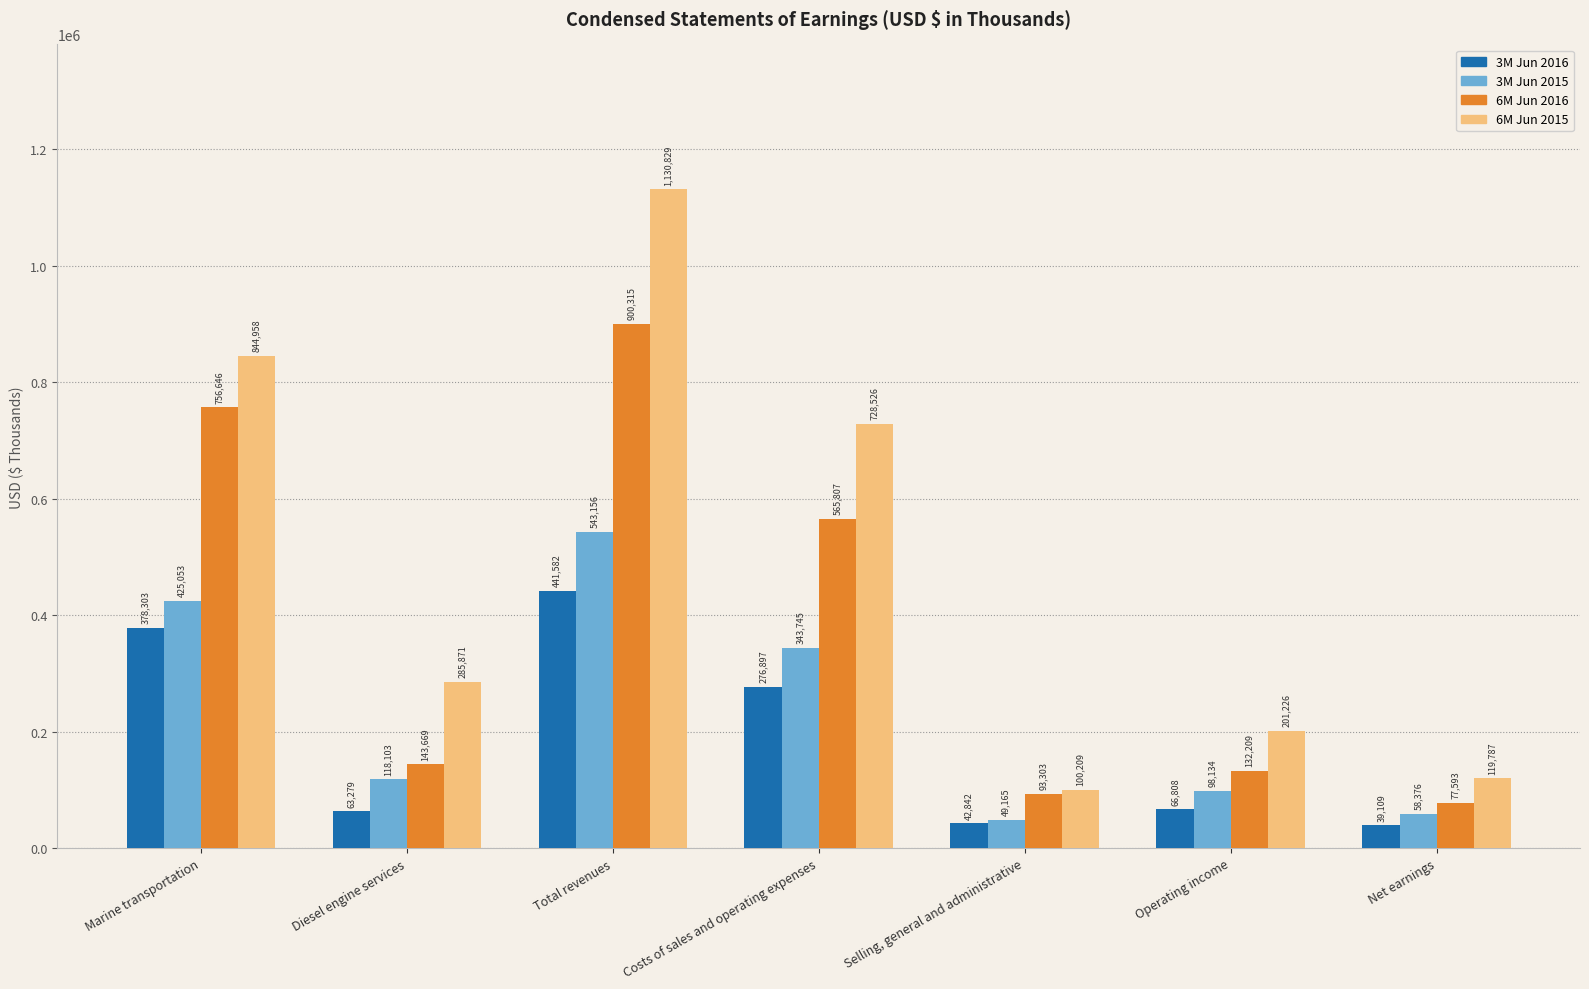

Which series has the widest spread of values?

6M Jun 2015